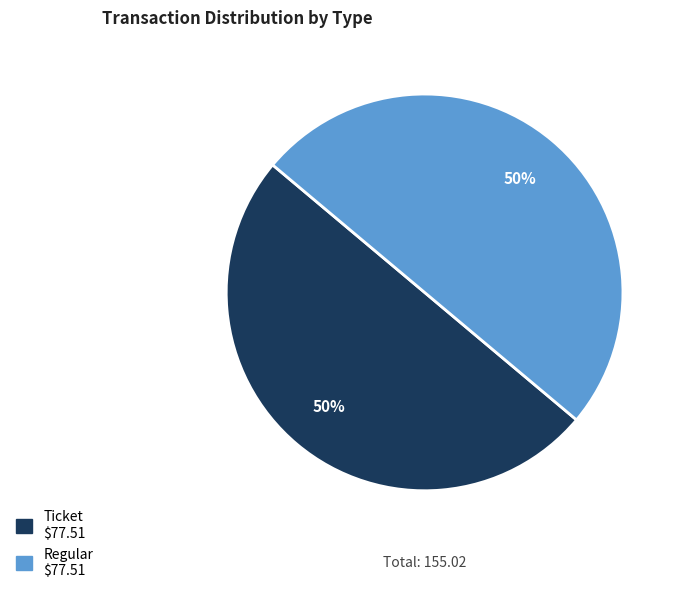

Count the number of slices in the pie.

2